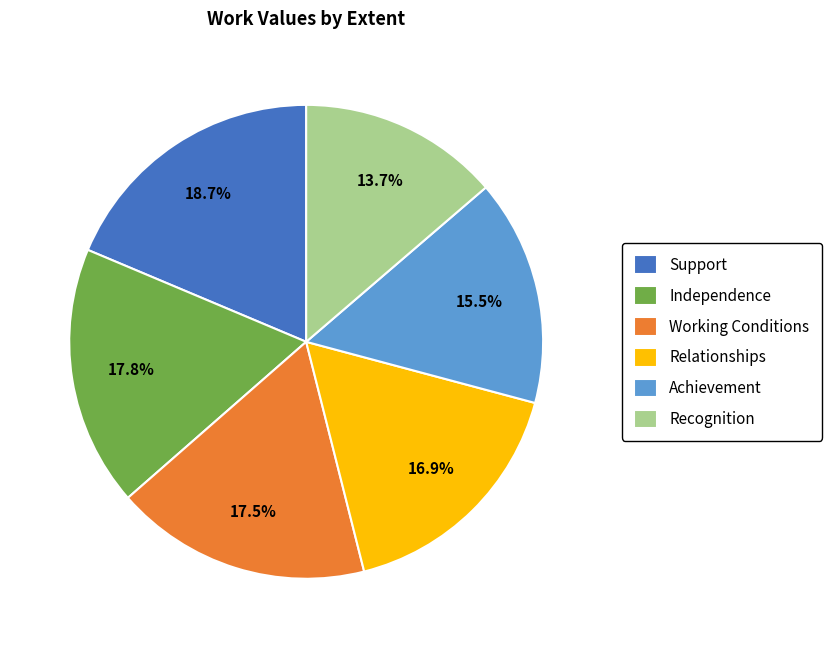

What percentage is the Independence slice, to the nearest percent?

18%